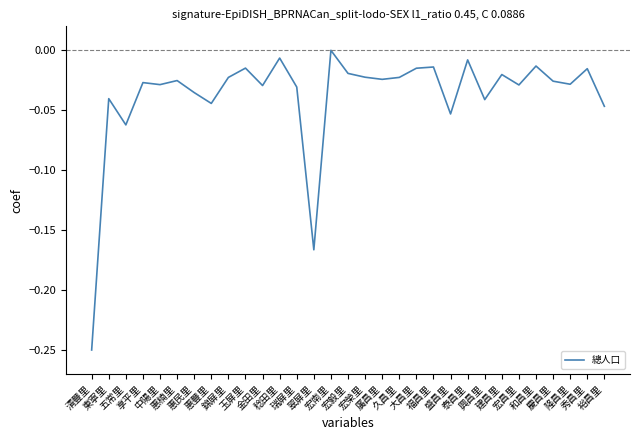

Rank the categories by value from lowest to highest.

清豐里, 翠屏里, 五常里, 盛昌里, 裕昌里, 惠豐里, 興昌里, 東寧里, 惠民里, 瑞屏里, 金田里, 宏昌里, 中陽里, 隆昌里, 享平里, 慶昌里, 惠楠里, 廣昌里, 錦屏里, 久昌里, 宏榮里, 建昌里, 宏毅里, 秀昌里, 大昌里, 玉屏里, 福昌里, 和昌里, 泰昌里, 稔田里, 宏南里